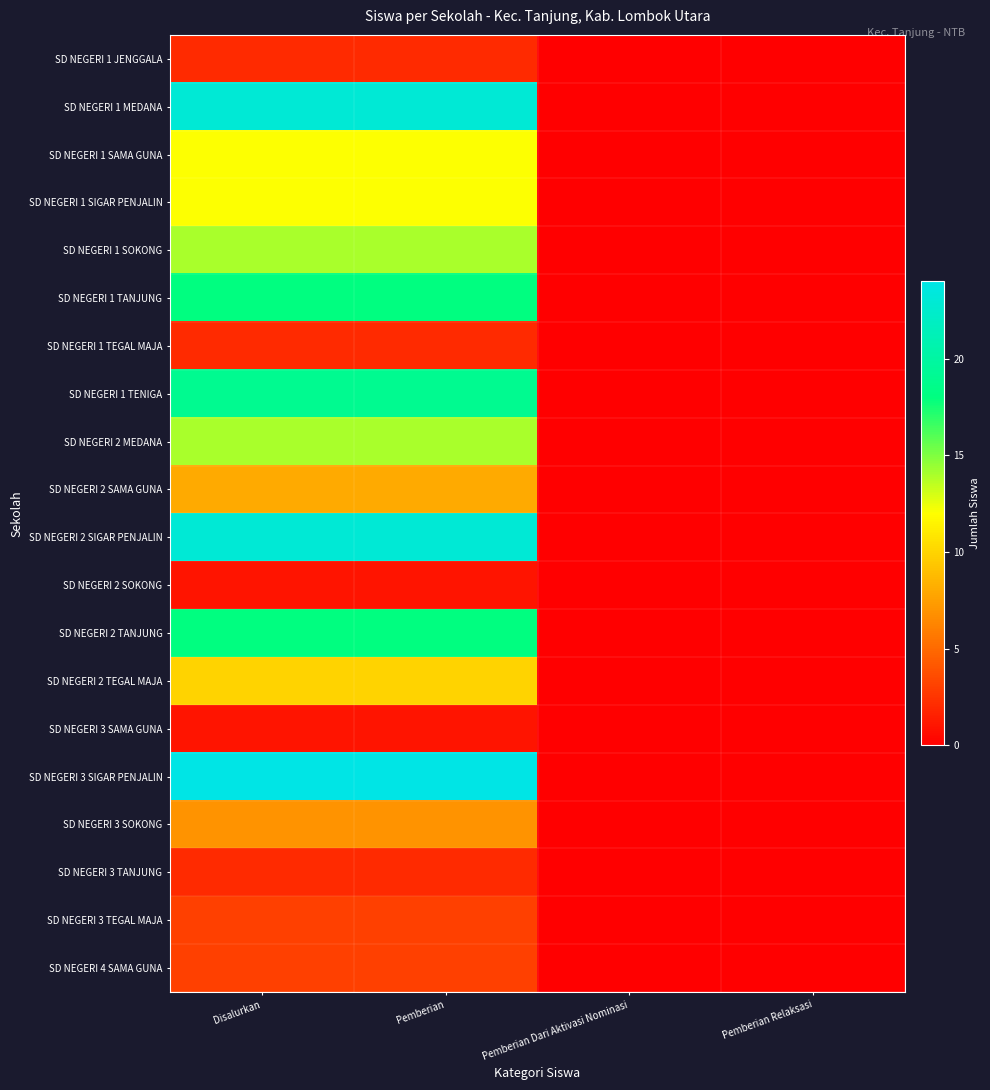

Rank the series at Pemberian Dari Aktivasi Nominasi from lowest to highest value.

SD NEGERI 1 JENGGALA, SD NEGERI 1 MEDANA, SD NEGERI 1 SAMA GUNA, SD NEGERI 1 SIGAR PENJALIN, SD NEGERI 1 SOKONG, SD NEGERI 1 TANJUNG, SD NEGERI 1 TEGAL MAJA, SD NEGERI 1 TENIGA, SD NEGERI 2 MEDANA, SD NEGERI 2 SAMA GUNA, SD NEGERI 2 SIGAR PENJALIN, SD NEGERI 2 SOKONG, SD NEGERI 2 TANJUNG, SD NEGERI 2 TEGAL MAJA, SD NEGERI 3 SAMA GUNA, SD NEGERI 3 SIGAR PENJALIN, SD NEGERI 3 SOKONG, SD NEGERI 3 TANJUNG, SD NEGERI 3 TEGAL MAJA, SD NEGERI 4 SAMA GUNA